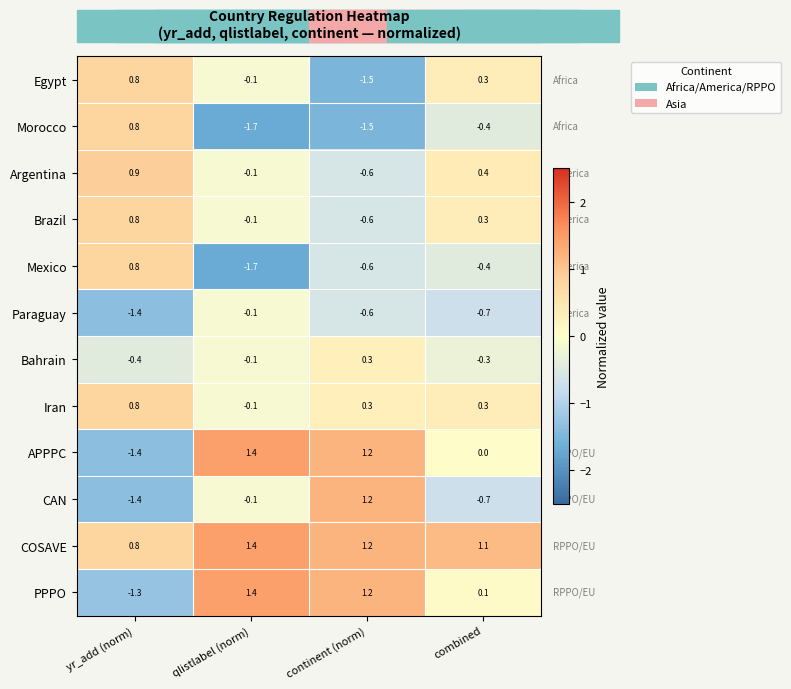

Which series has the largest range (max minus min)?

APPPC